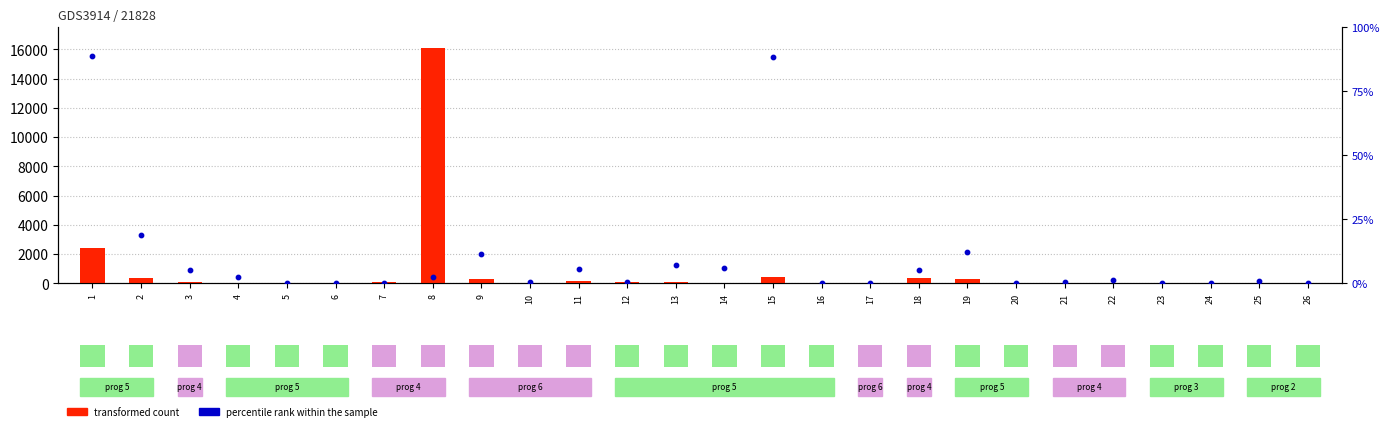

Which series contains the lowest Y value?

transformed count